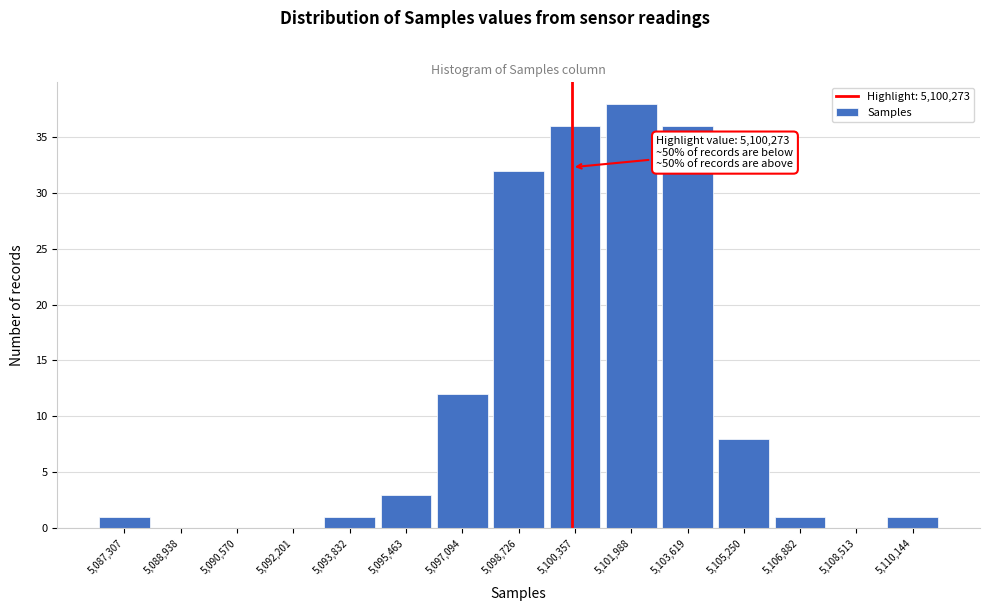

Which range on the x-axis has the tallest bar?

5101200 to 5102800